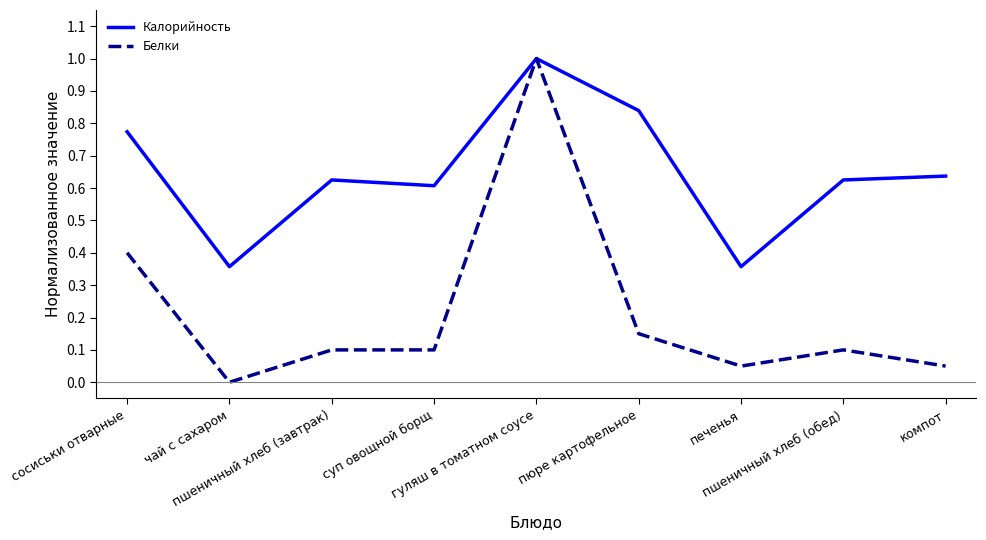

What is the greatest value displayed?

1.0